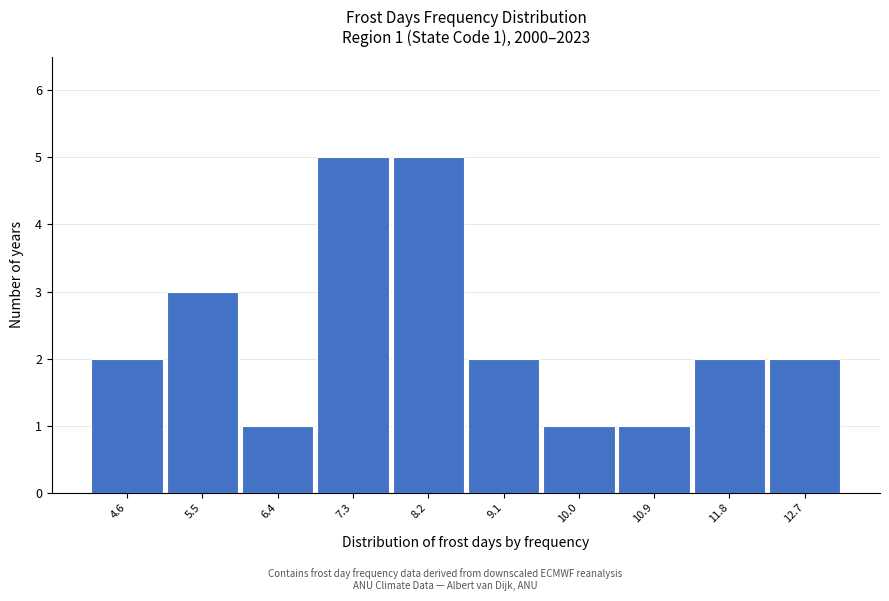

Reading left to right, list all the values displayed in this chart.

4.6=2	5.5=3	6.4=1	7.3=5	8.2=5	9.1=2	10.0=1	10.9=1	11.8=2	12.7=2